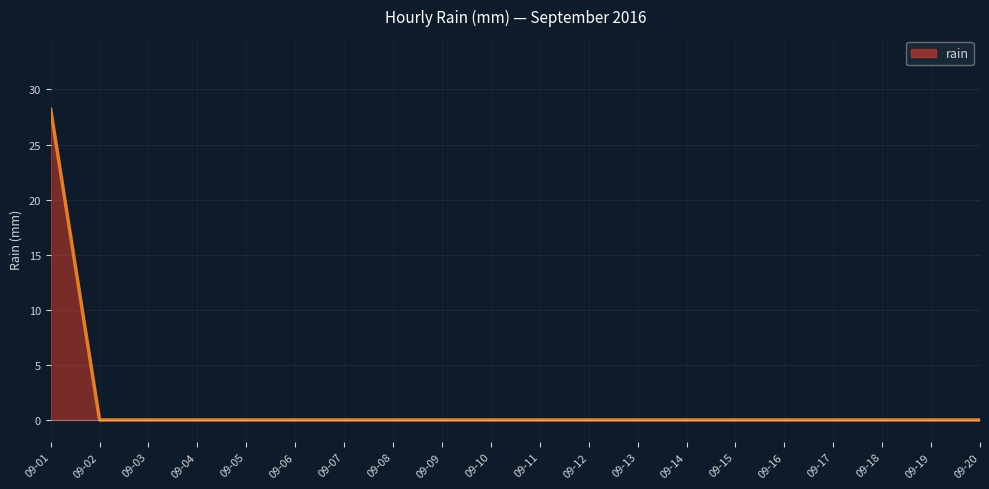

The value at 09-08 is -12.7. True or false?

False